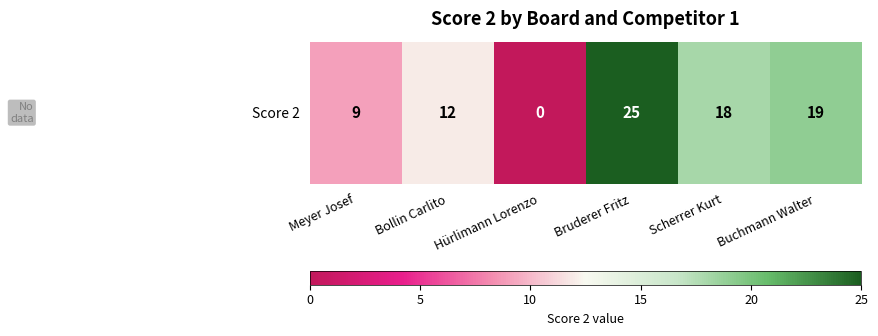

Which label corresponds to the smallest value in the chart?

Hürlimann Lorenzo